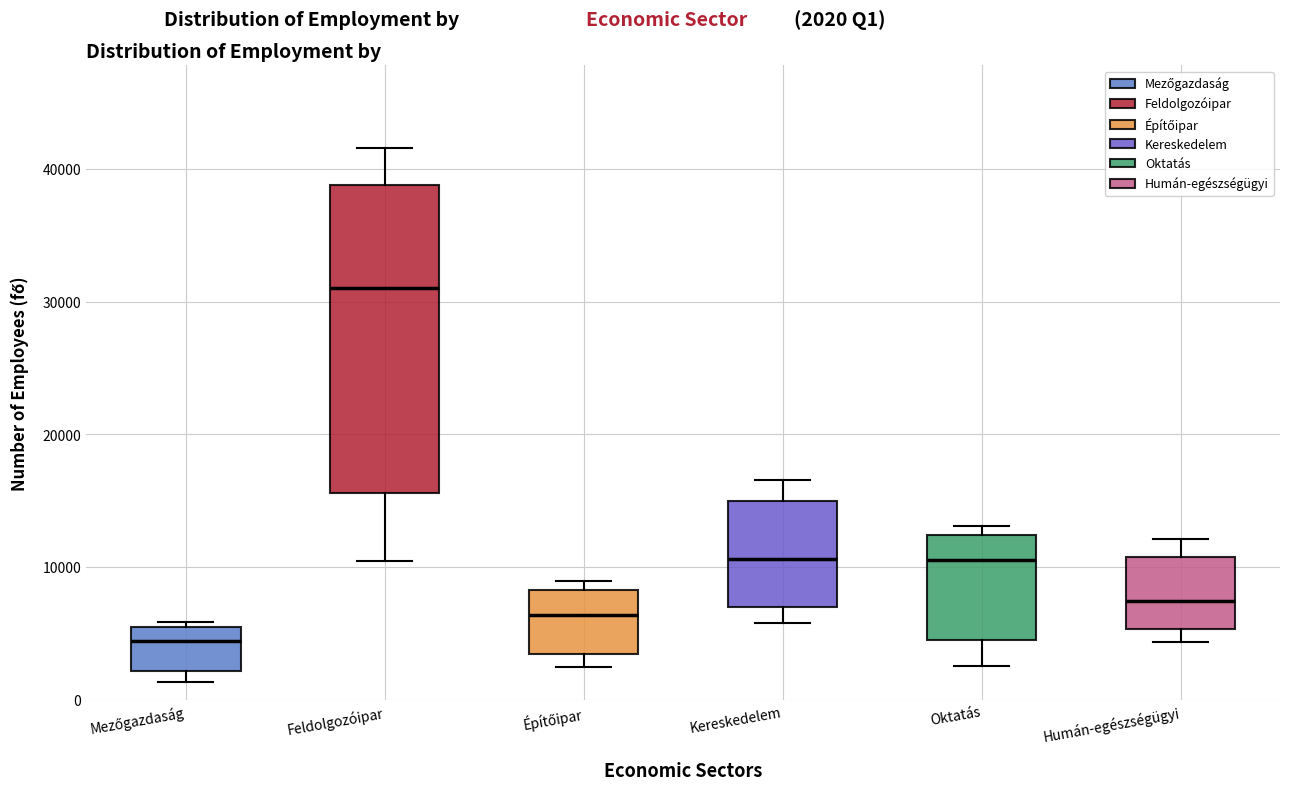

Which box has the lowest median line?

Mezőgazdaság